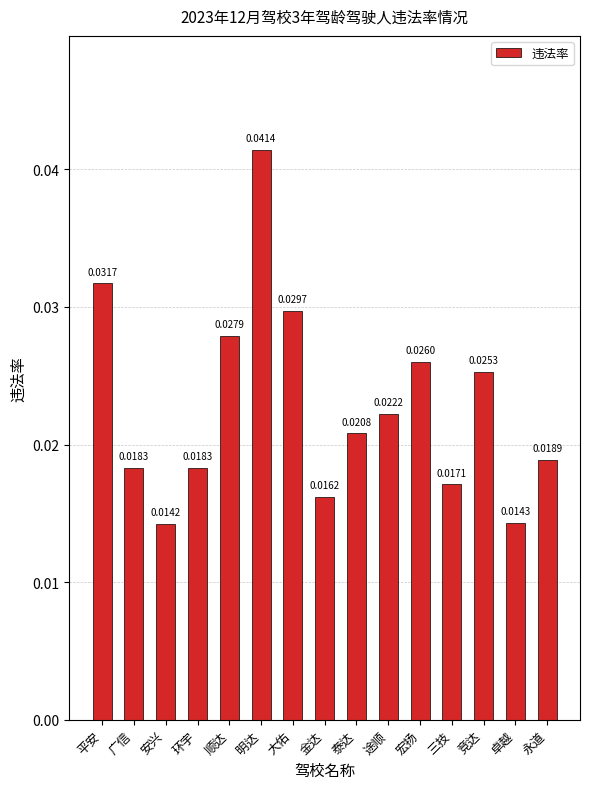

At which label is the value closest to 0?

安兴